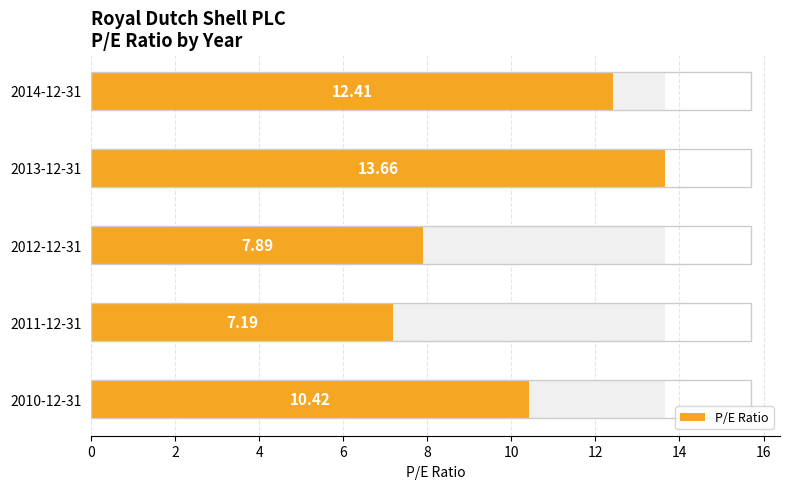

How many distinct data groups are displayed?

1